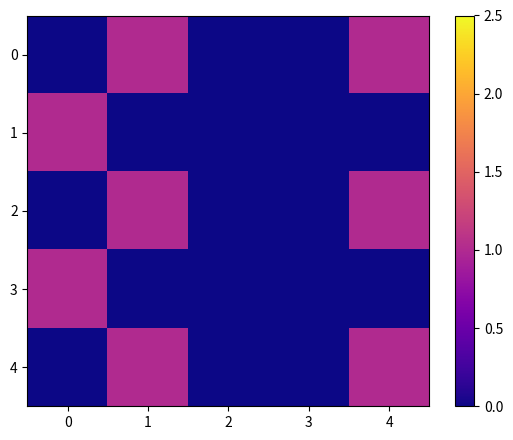

What is the difference between the highest and lowest values at 1?

1